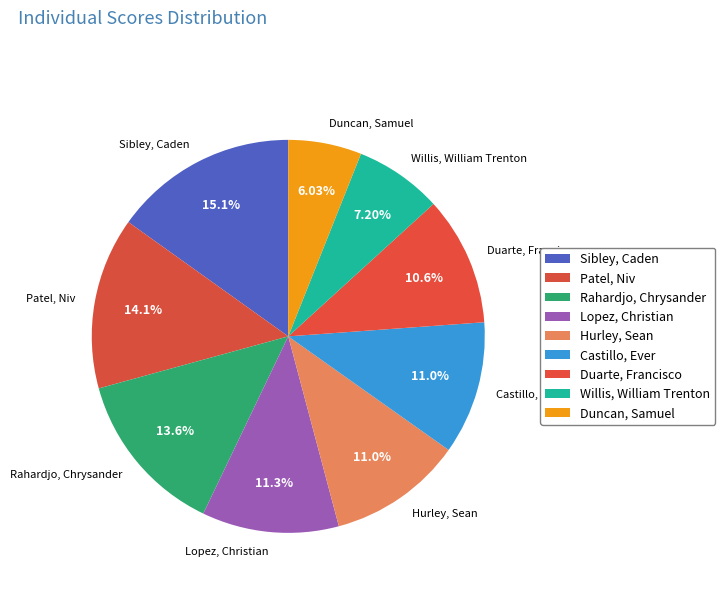

What percentage is the Sibley, Caden slice, to the nearest percent?

15%